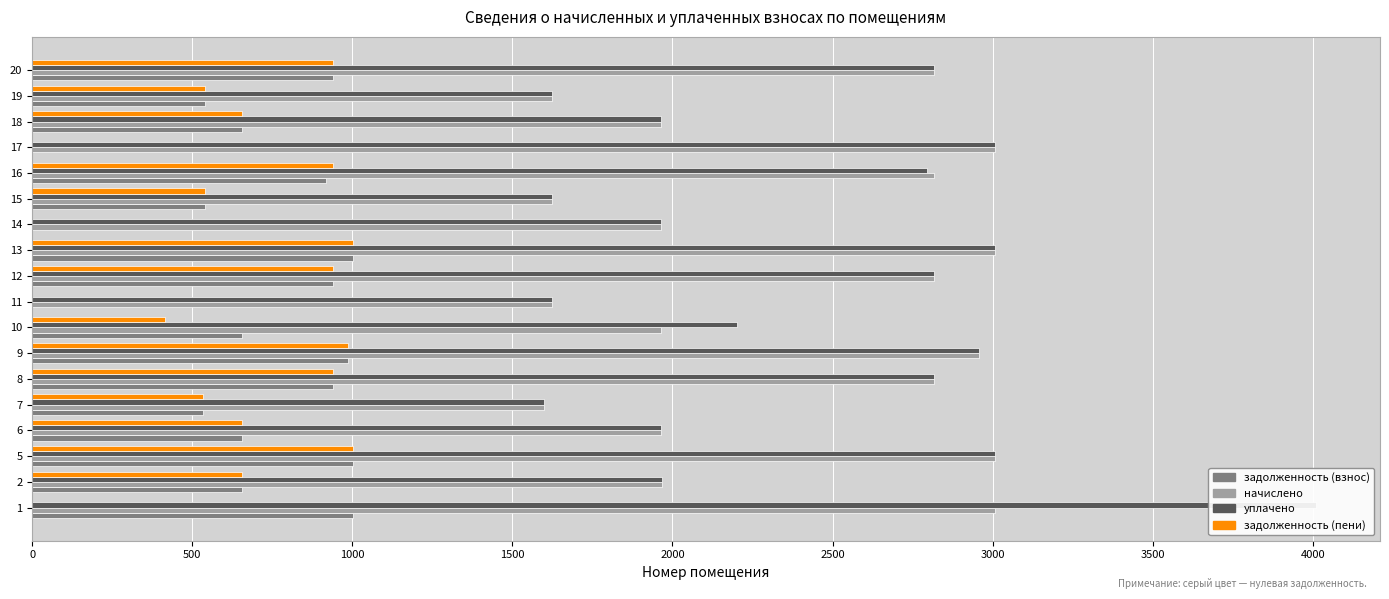

Which series has the largest total across all categories?

уплачено